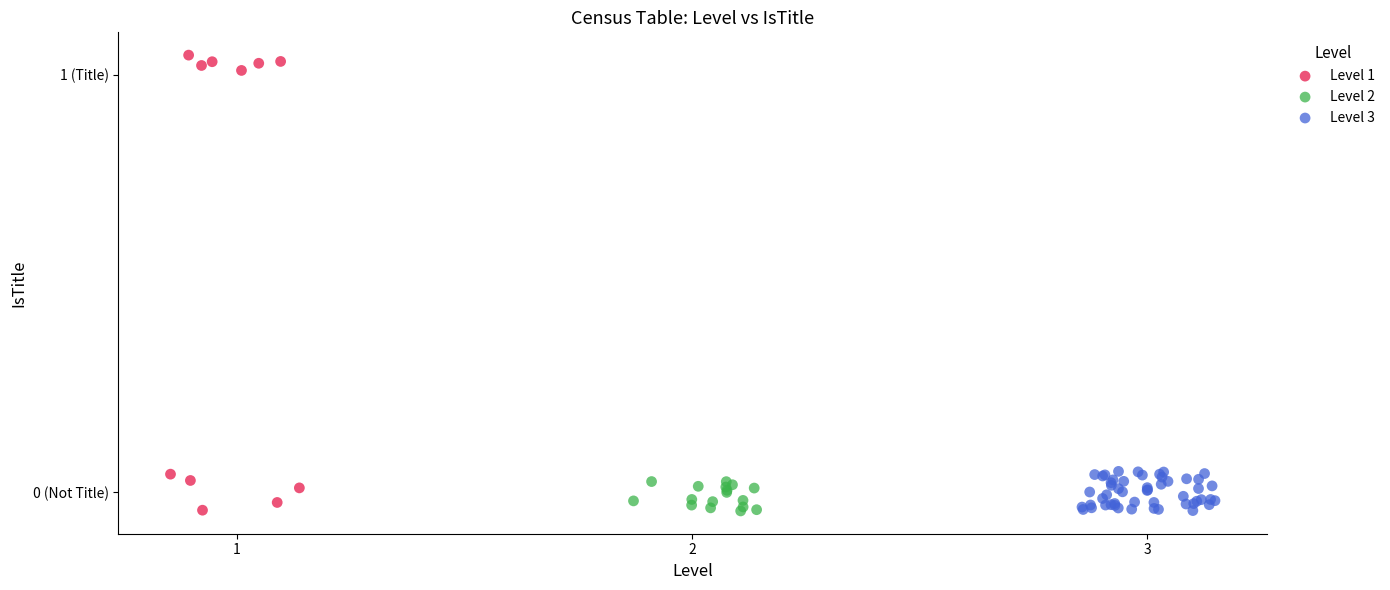

What are all the series names shown in the legend?

Level 1, Level 2, Level 3